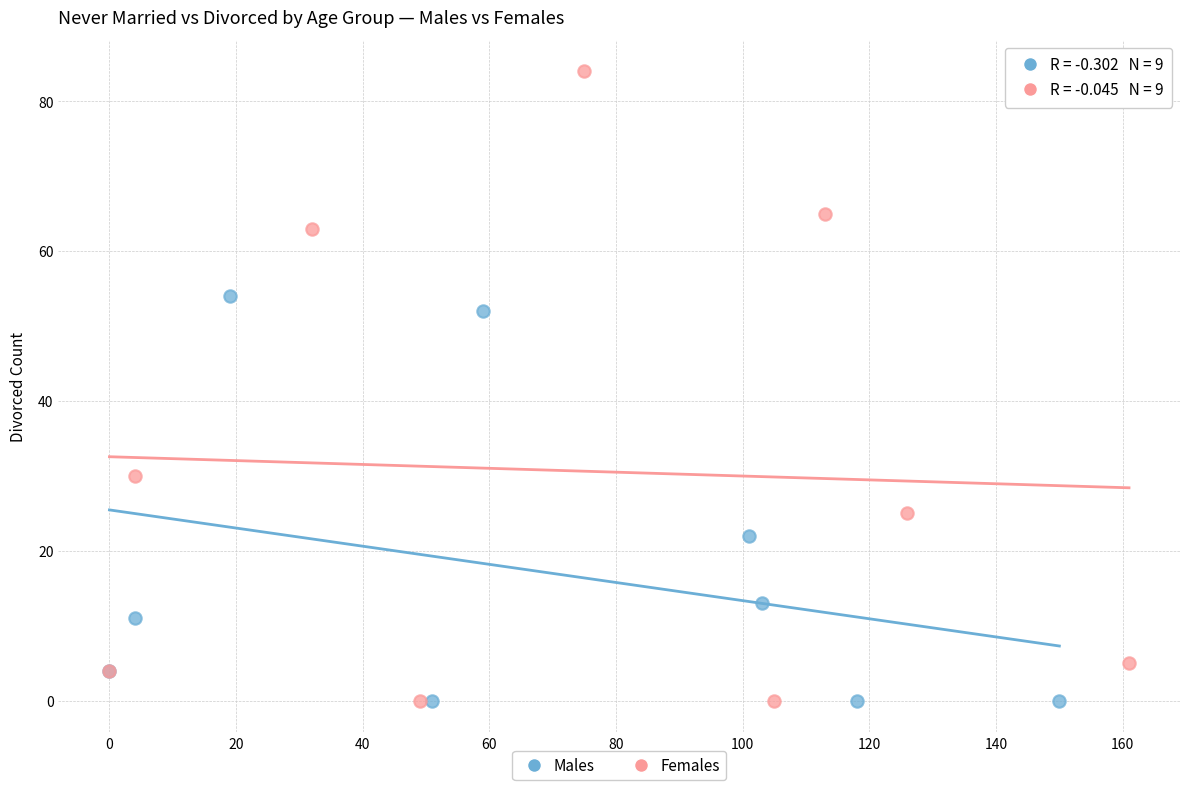

Which series reaches the maximum Y coordinate?

Females